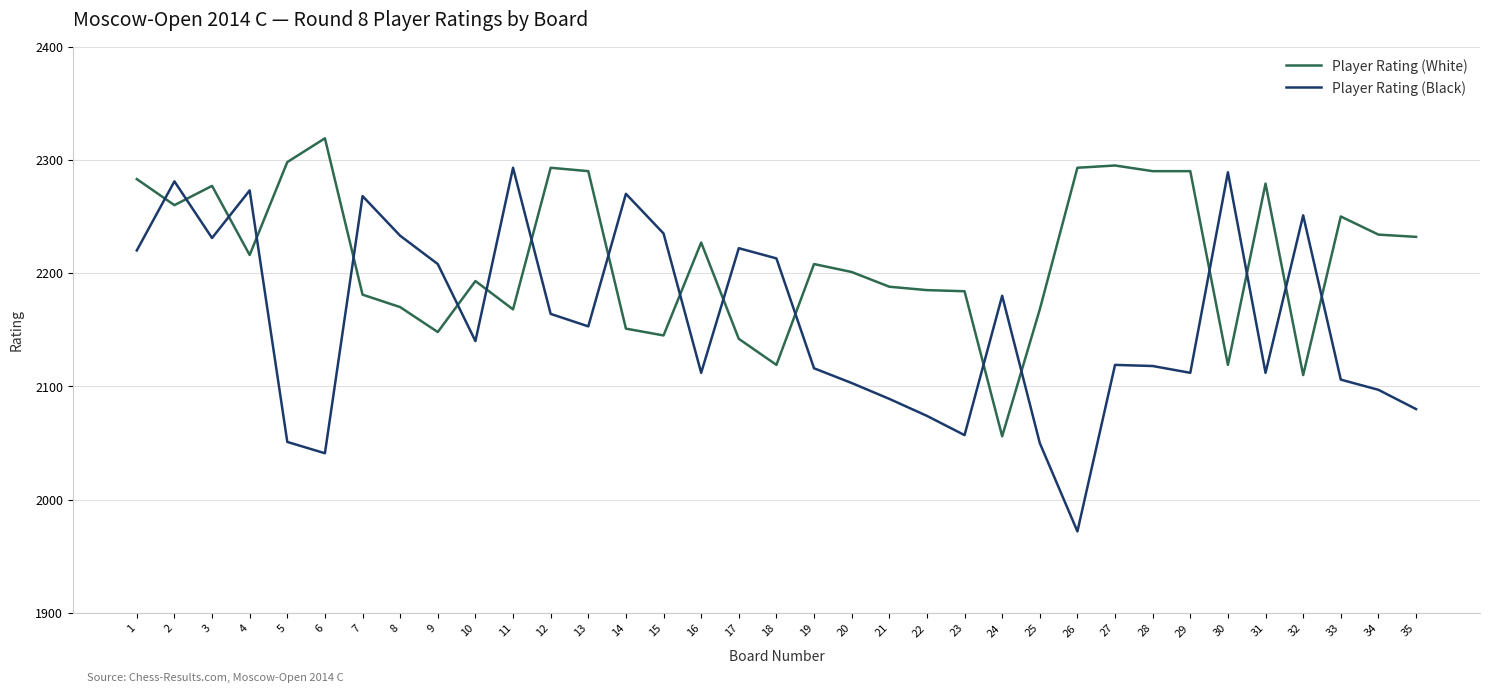

Which series has the widest spread of values?

Player Rating (Black)